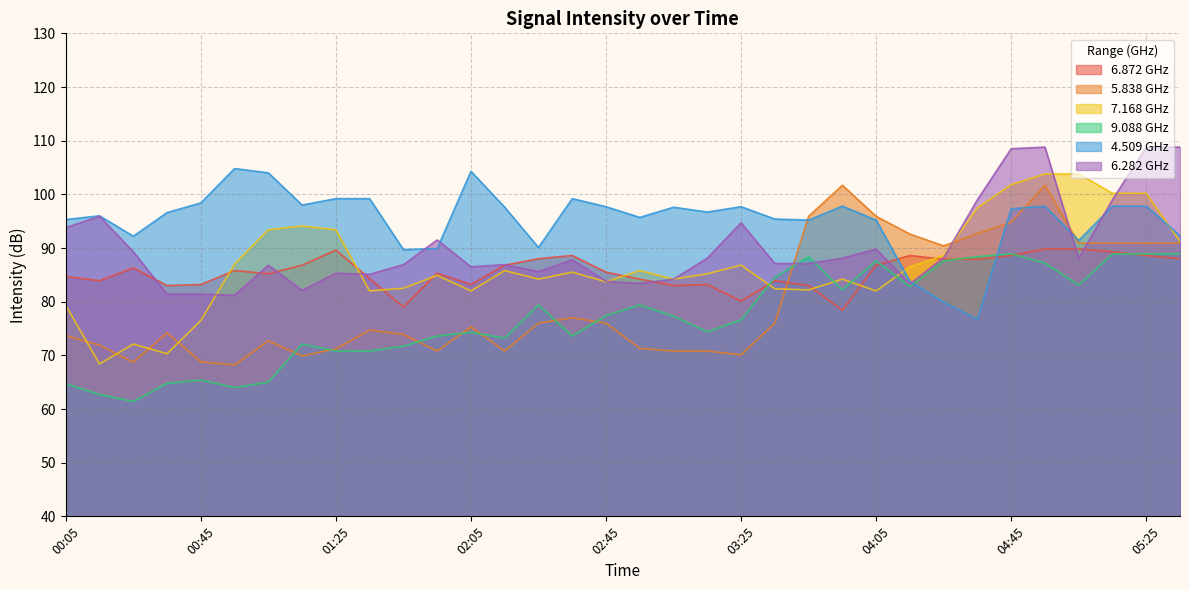

True or false: 7.168 and 9.088 cross at least once.

True